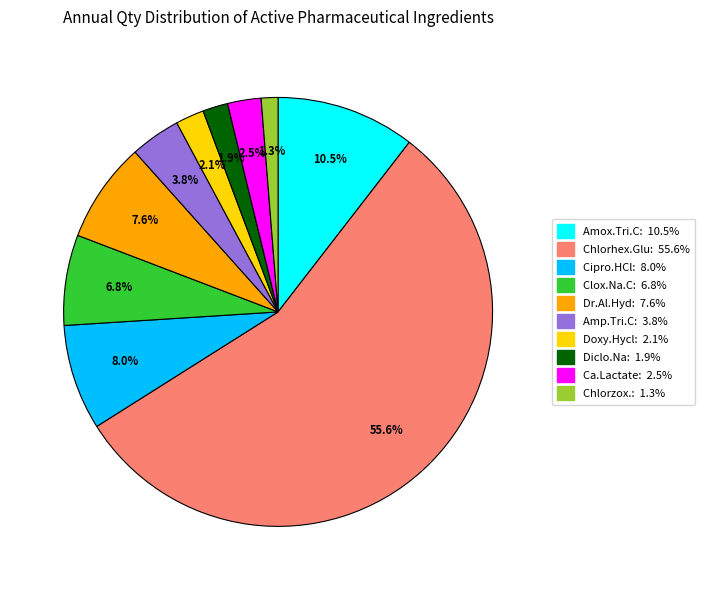

Is there a majority slice in this chart?

Yes